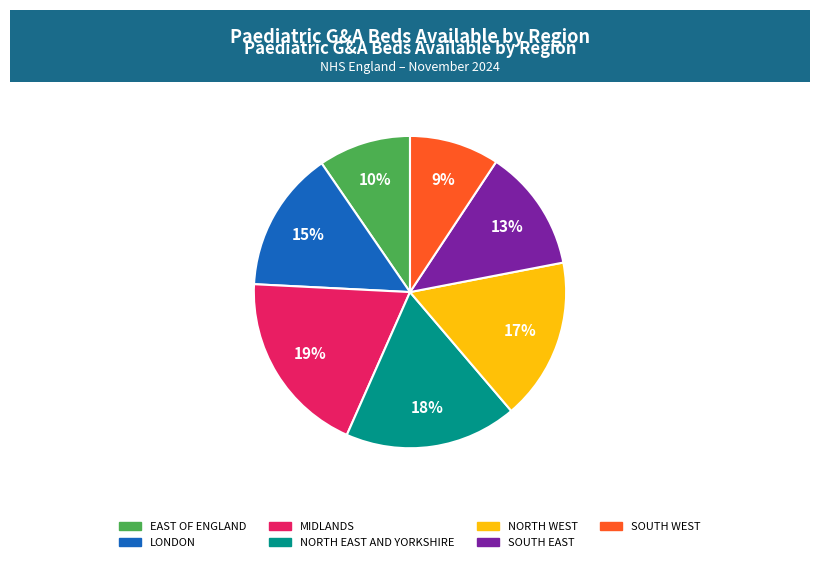

To the nearest percent, what is the average slice percentage?

14%